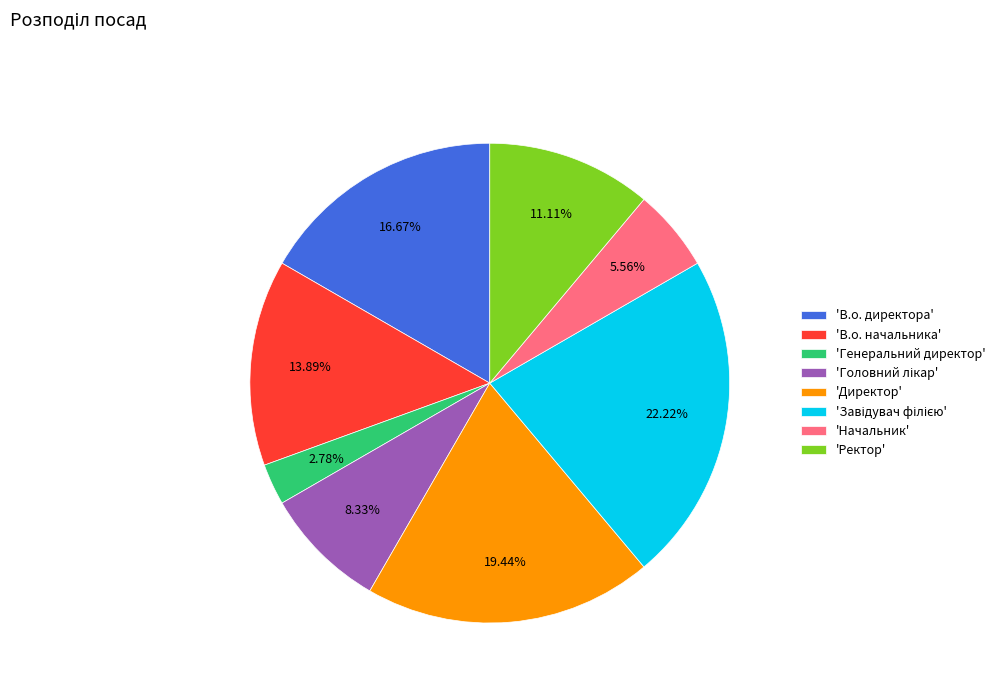

Does any single category account for the majority?

No